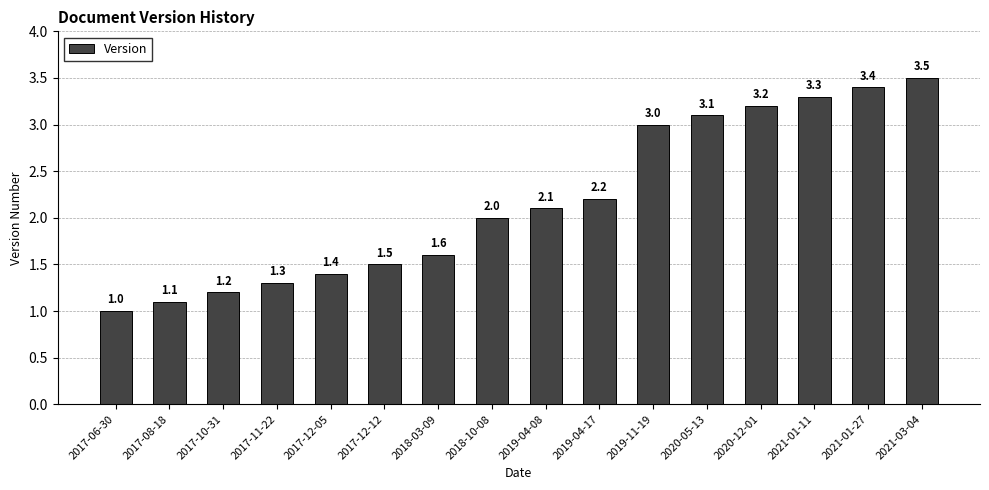

Are the bars horizontal?

No